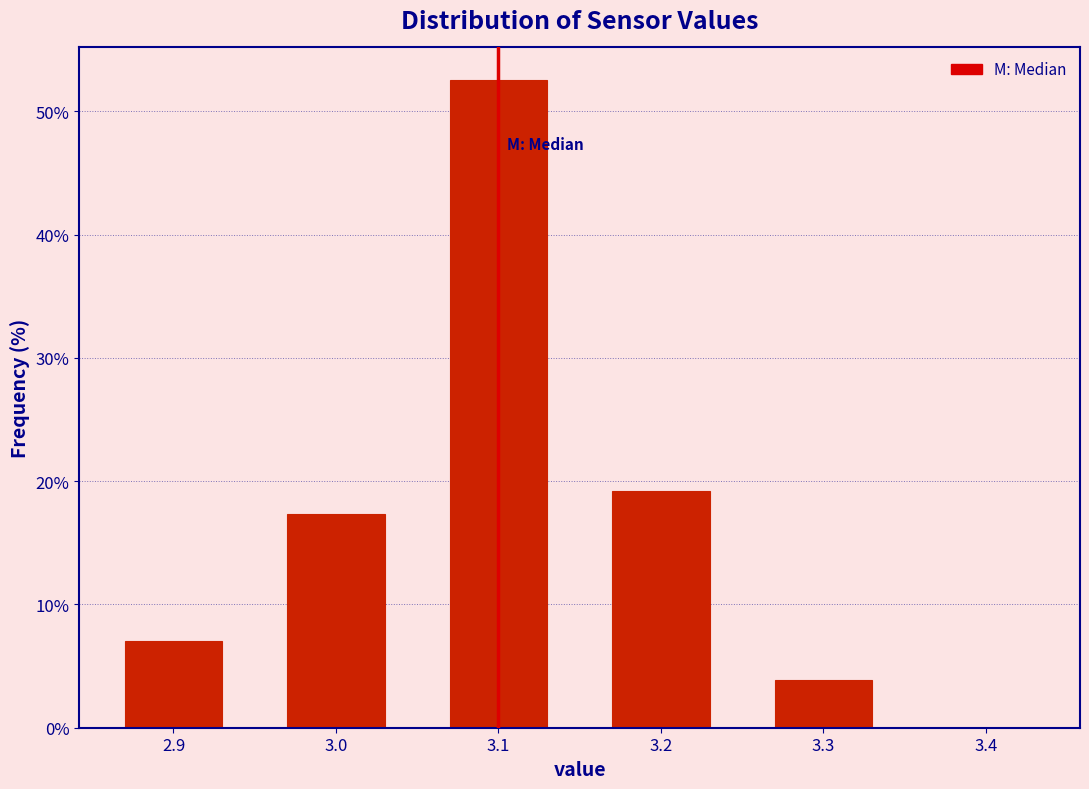

What is the height of the bar covering 3.25 to 3.35 on the x-axis? The values are not printed on the chart, so give them approximately, as read against the axis.

4